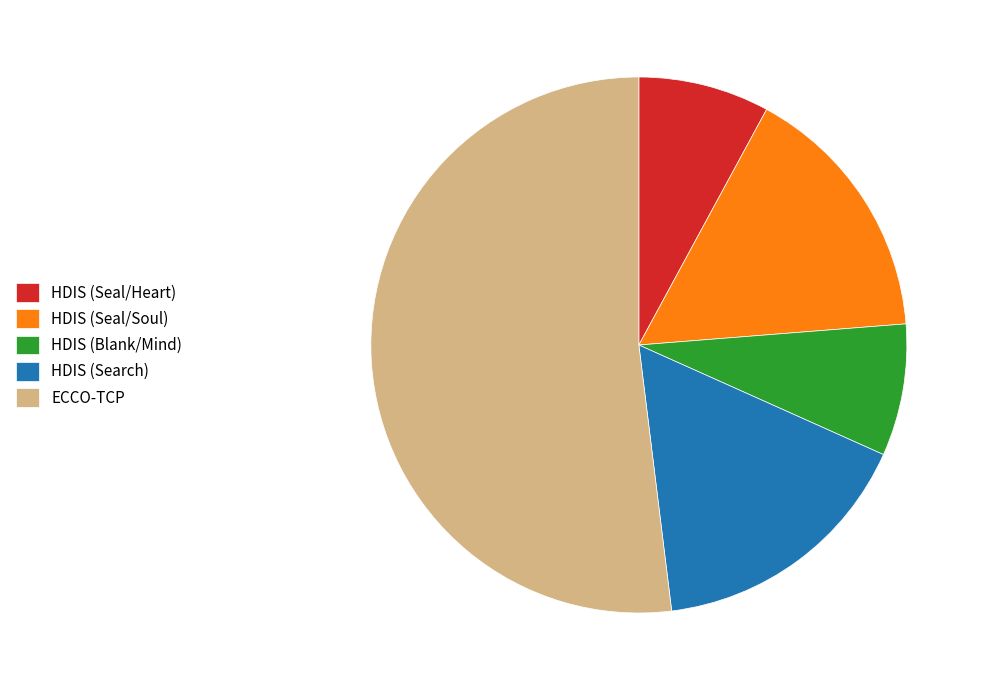

What is the majority slice?

ECCO-TCP